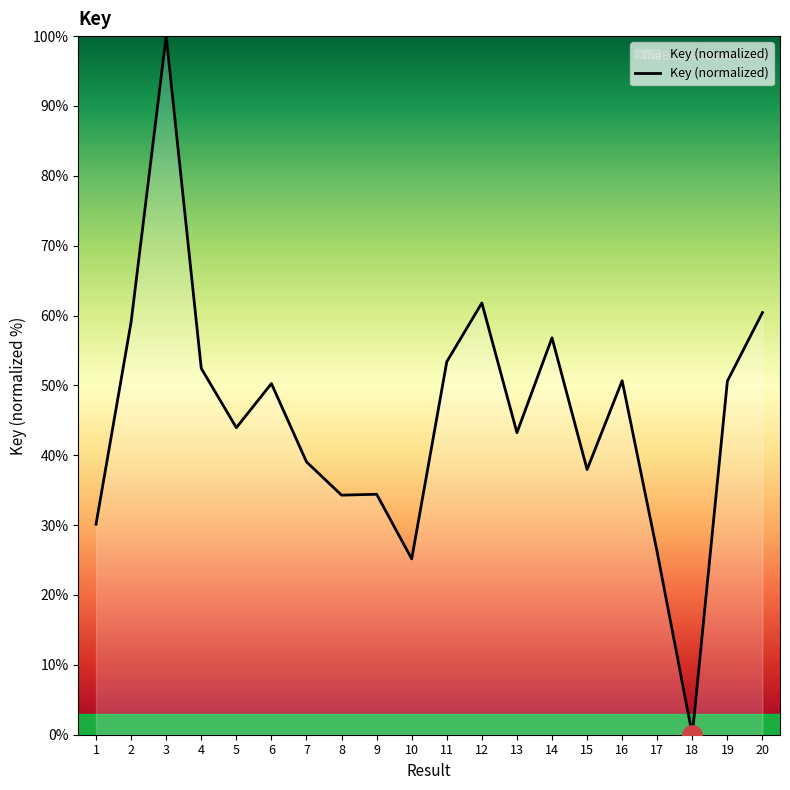

Which label corresponds to the largest value in the chart?

3